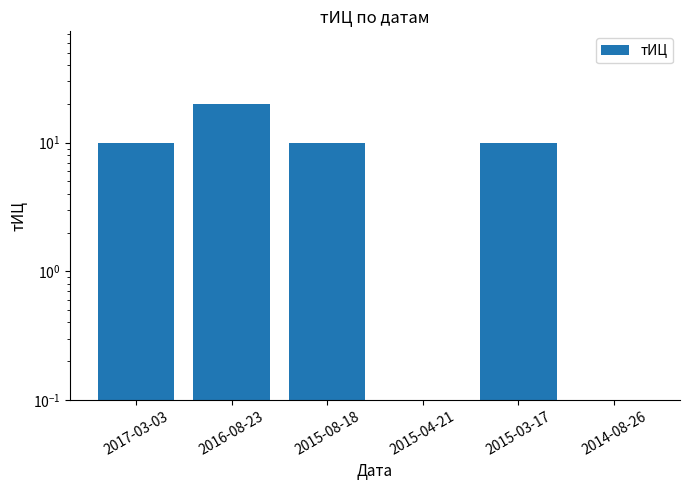

Between 2014-08-26 and 2017-03-03, which is larger?

2017-03-03